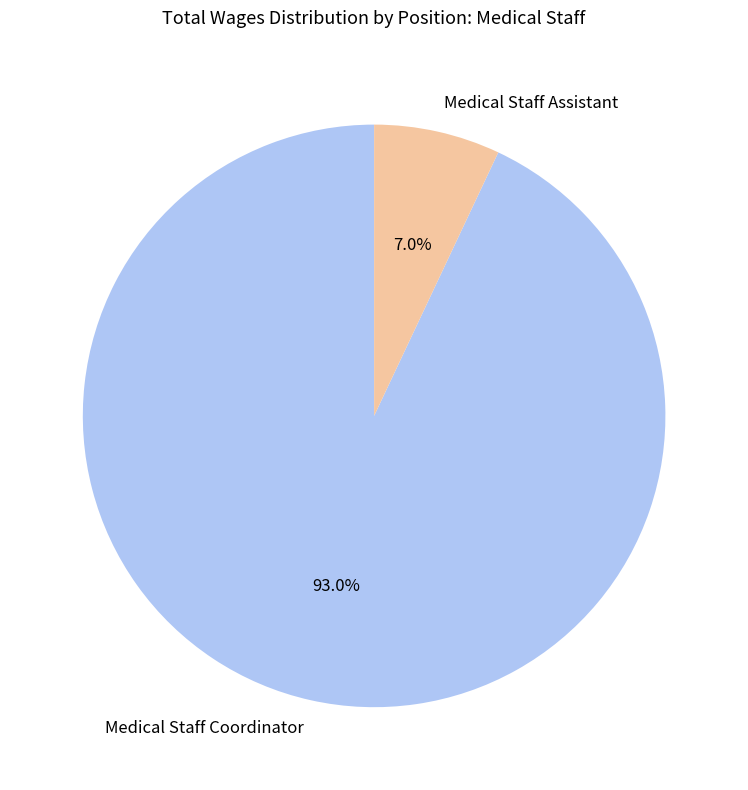

Rank the categories by value from highest to lowest.

Medical Staff Coordinator, Medical Staff Assistant